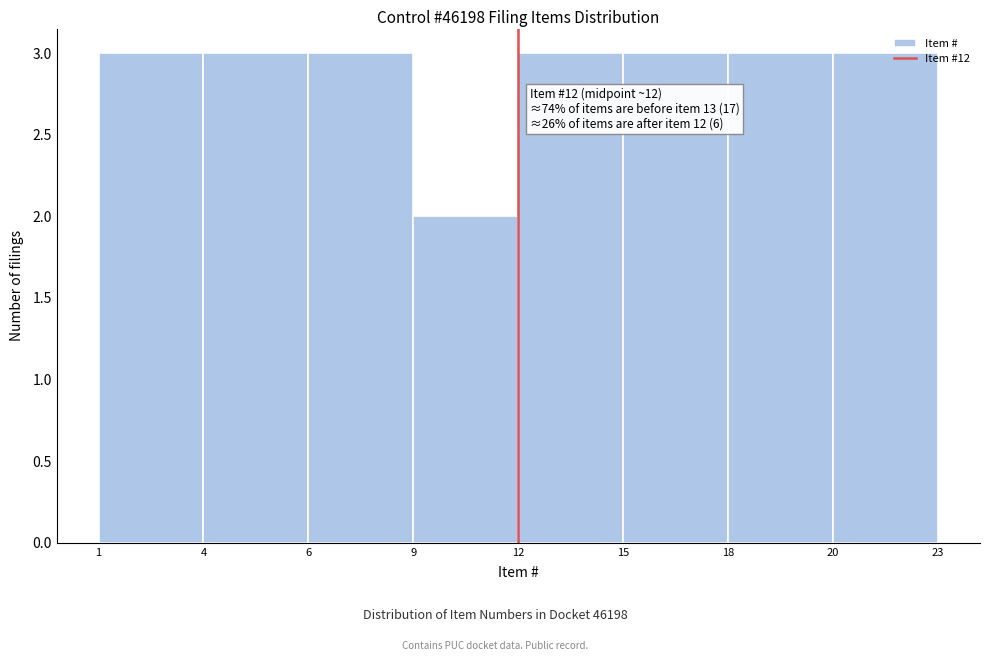

Reading left to right, what are all the values shown in this chart?

3	3	3	2	3	3	3	3